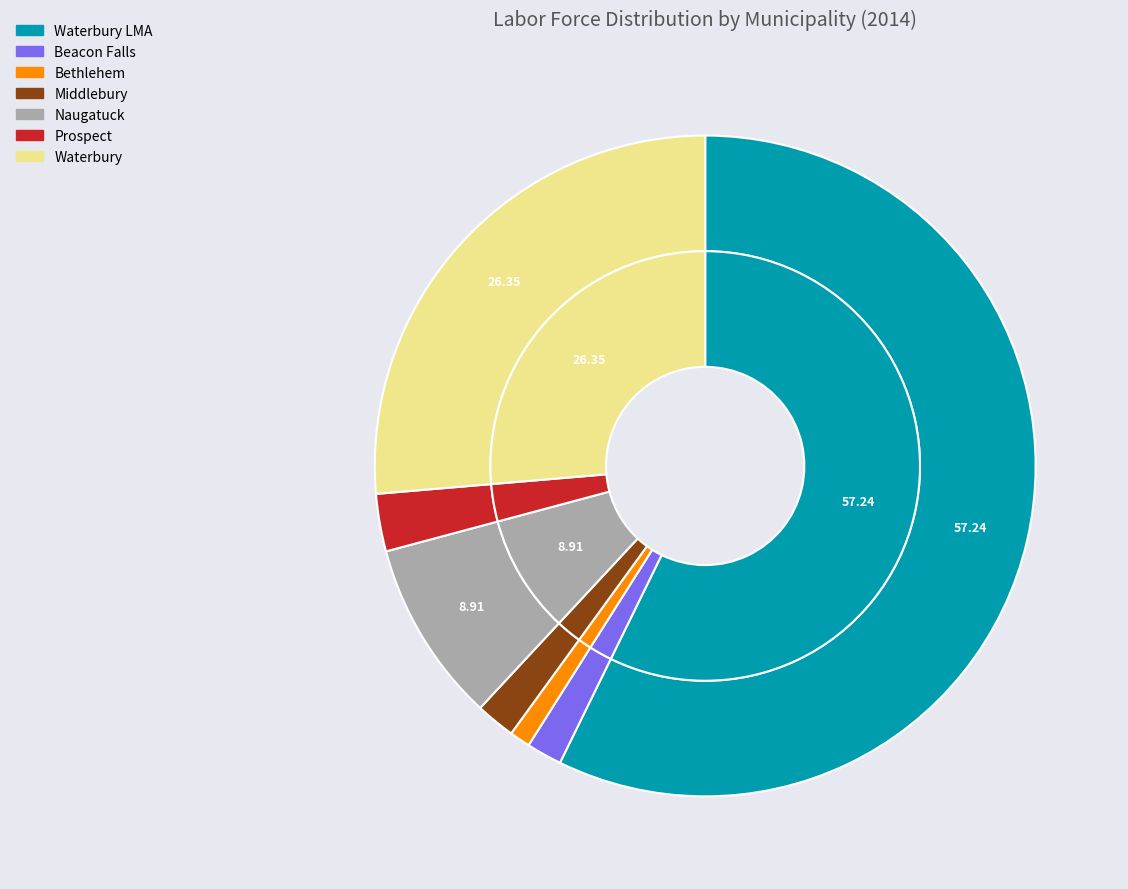

To the nearest percent, what is the difference between the Waterbury and Bethlehem slice percentages?

25%